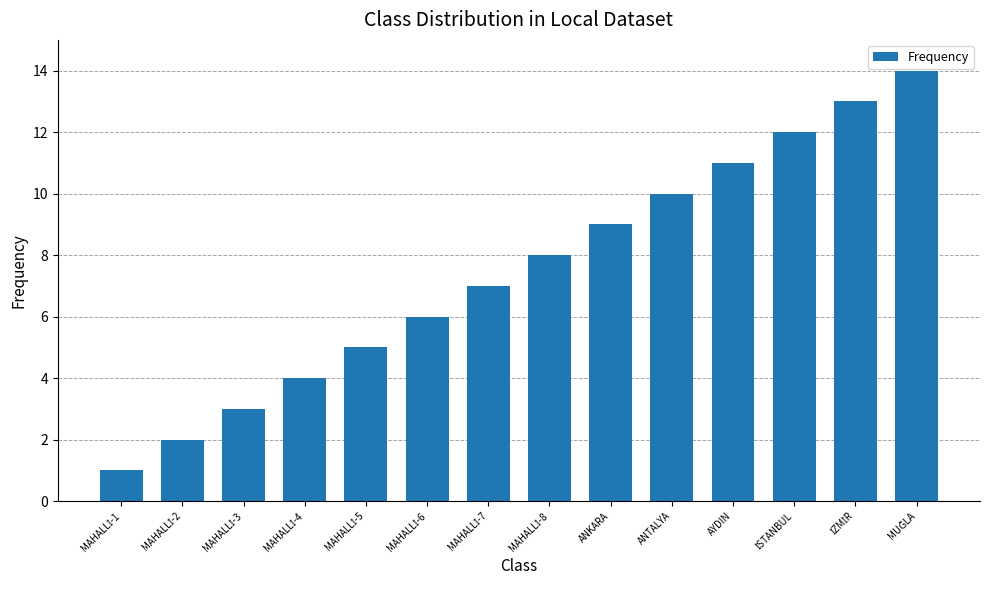

What is the change in value from ANTALYA to AYDIN?

+1